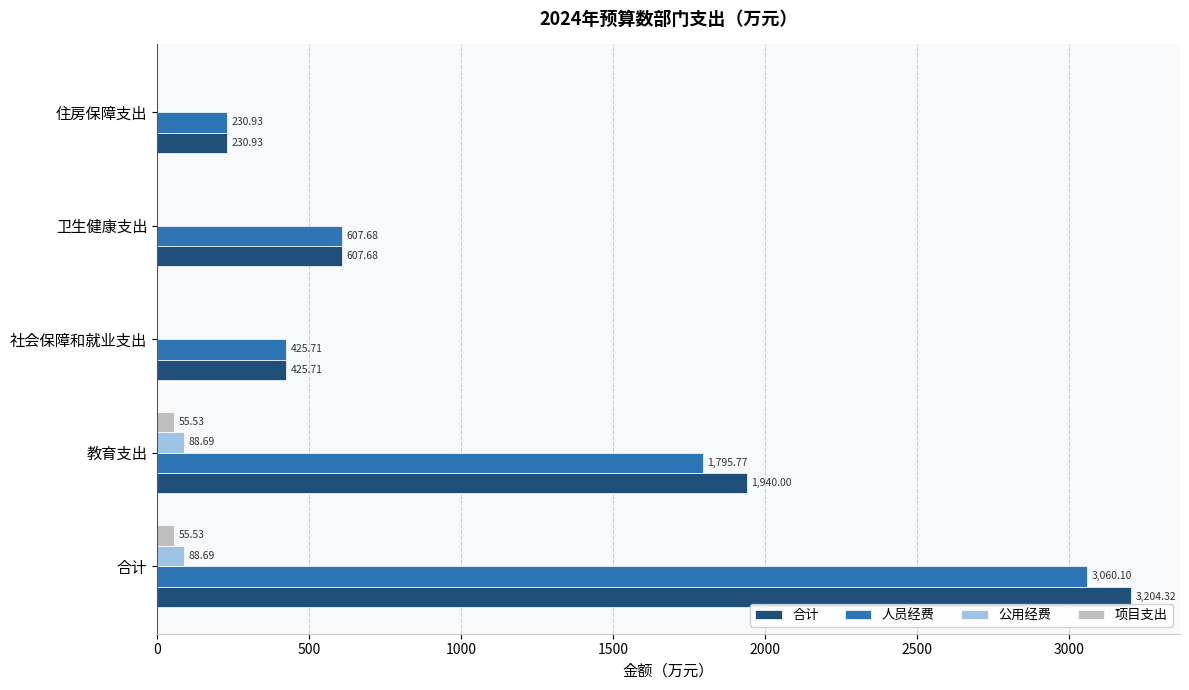

At which category is the sum across all series the highest?

合计